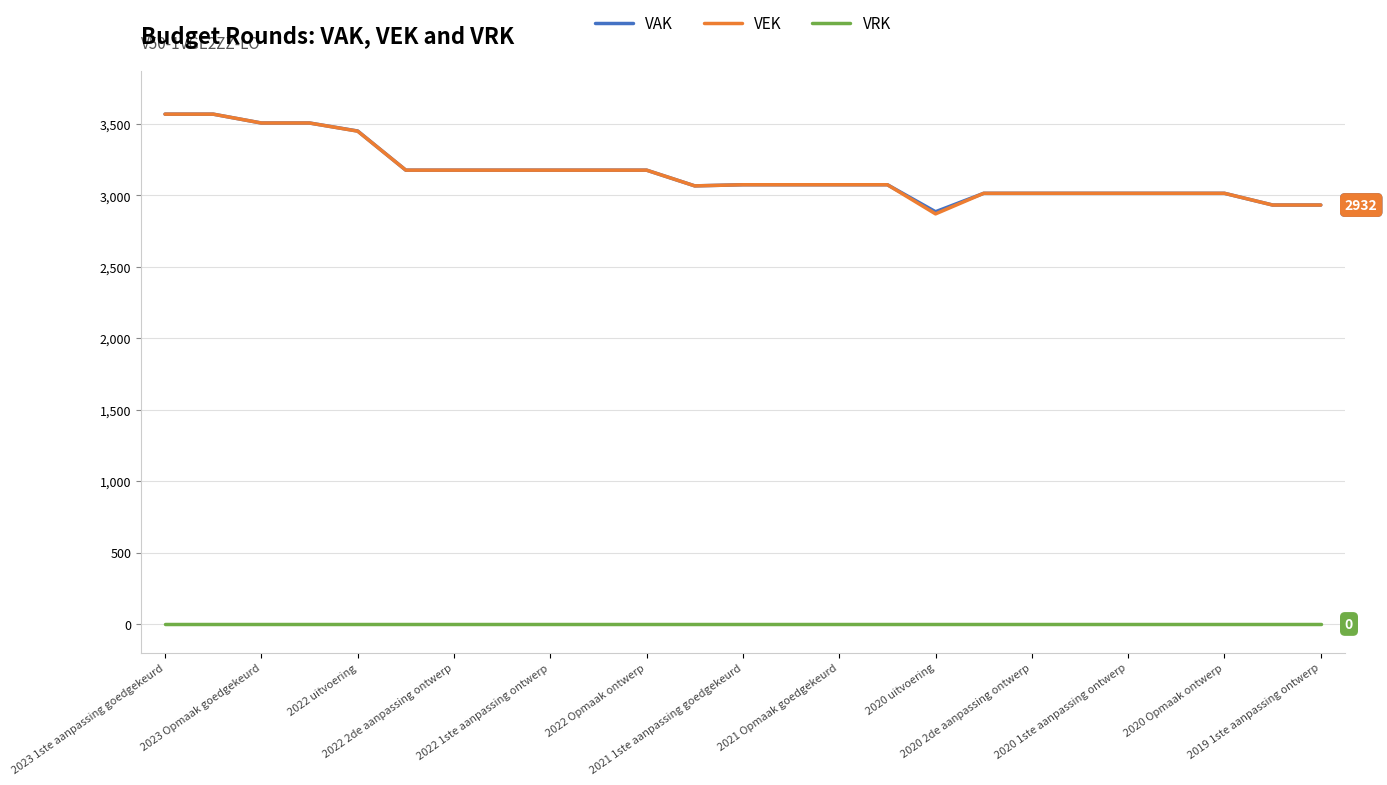

True or false: VRK and VEK cross at least once.

False